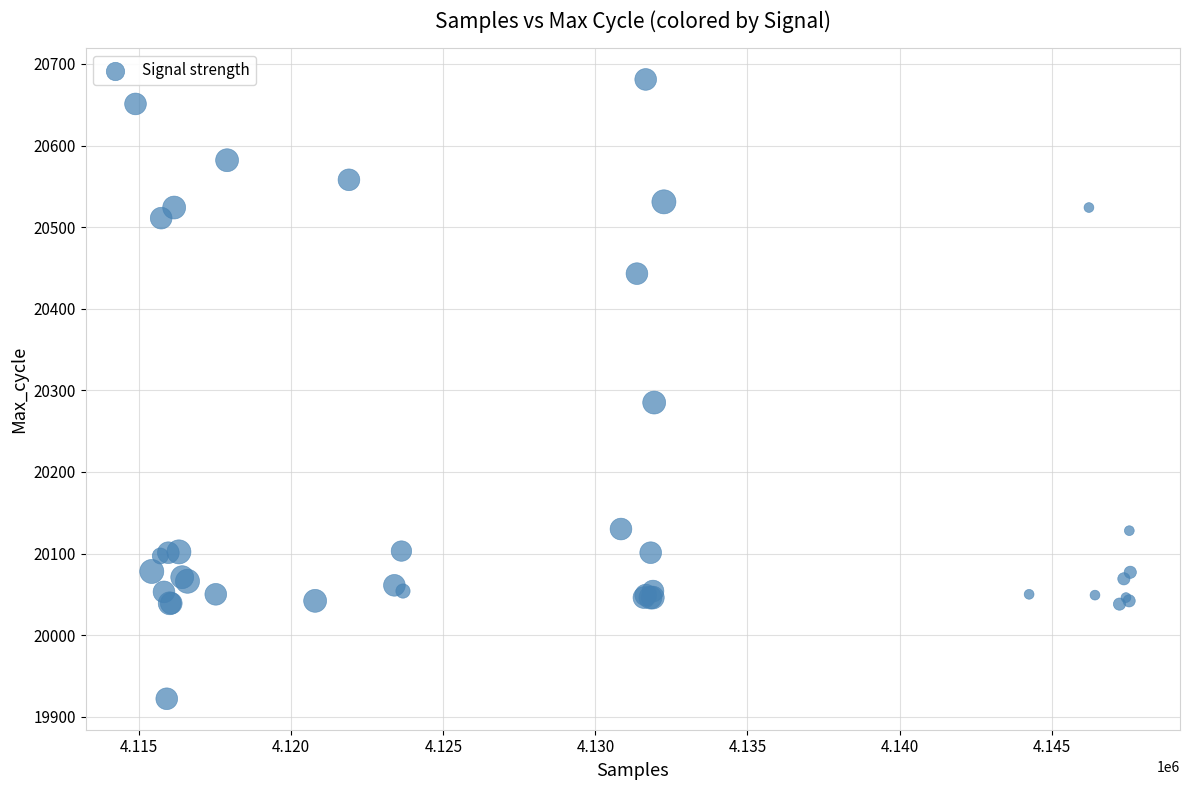

What Y value in the scatter plot is closest to 20301?

20285